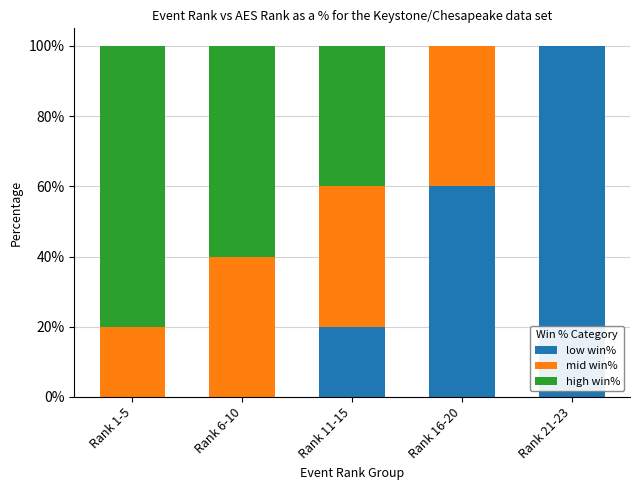

Is it true that low win% equals 20 at Rank 11-15?

True